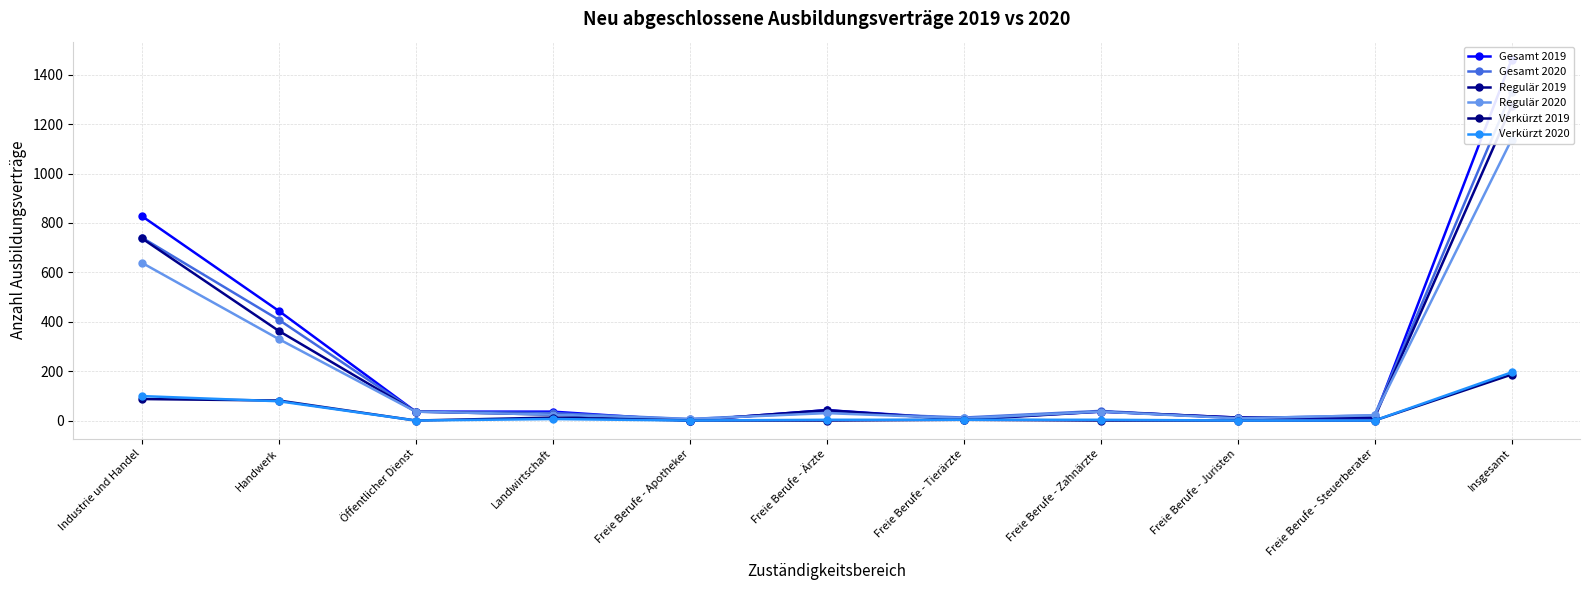

Reading left to right, list all the values displayed in this chart.

Gesamt 2019: Industrie und Handel=828	Handwerk=444	Öffentlicher Dienst=36	Landwirtschaft=36	Freie Berufe - Apotheker=0	Freie Berufe - Ärzte=42	Freie Berufe - Tierärzte=6	Freie Berufe - Zahnärzte=36	Freie Berufe - Juristen=12	Freie Berufe - Steuerberater=12	Insgesamt=1461
Gesamt 2020: Industrie und Handel=741	Handwerk=408	Öffentlicher Dienst=36	Landwirtschaft=30	Freie Berufe - Apotheker=6	Freie Berufe - Ärzte=33	Freie Berufe - Tierärzte=12	Freie Berufe - Zahnärzte=39	Freie Berufe - Juristen=9	Freie Berufe - Steuerberater=21	Insgesamt=1329
Regulär 2019: Industrie und Handel=738	Handwerk=363	Öffentlicher Dienst=36	Landwirtschaft=24	Freie Berufe - Apotheker=0	Freie Berufe - Ärzte=42	Freie Berufe - Tierärzte=3	Freie Berufe - Zahnärzte=36	Freie Berufe - Juristen=12	Freie Berufe - Steuerberater=12	Insgesamt=1272
Regulär 2020: Industrie und Handel=639	Handwerk=330	Öffentlicher Dienst=36	Landwirtschaft=24	Freie Berufe - Apotheker=6	Freie Berufe - Ärzte=30	Freie Berufe - Tierärzte=9	Freie Berufe - Zahnärzte=36	Freie Berufe - Juristen=9	Freie Berufe - Steuerberater=21	Insgesamt=1137
Verkürzt 2019: Industrie und Handel=87	Handwerk=81	Öffentlicher Dienst=0	Landwirtschaft=12	Freie Berufe - Apotheker=0	Freie Berufe - Ärzte=0	Freie Berufe - Tierärzte=3	Freie Berufe - Zahnärzte=0	Freie Berufe - Juristen=0	Freie Berufe - Steuerberater=0	Insgesamt=186
Verkürzt 2020: Industrie und Handel=99	Handwerk=78	Öffentlicher Dienst=0	Landwirtschaft=6	Freie Berufe - Apotheker=0	Freie Berufe - Ärzte=3	Freie Berufe - Tierärzte=3	Freie Berufe - Zahnärzte=3	Freie Berufe - Juristen=0	Freie Berufe - Steuerberater=0	Insgesamt=195